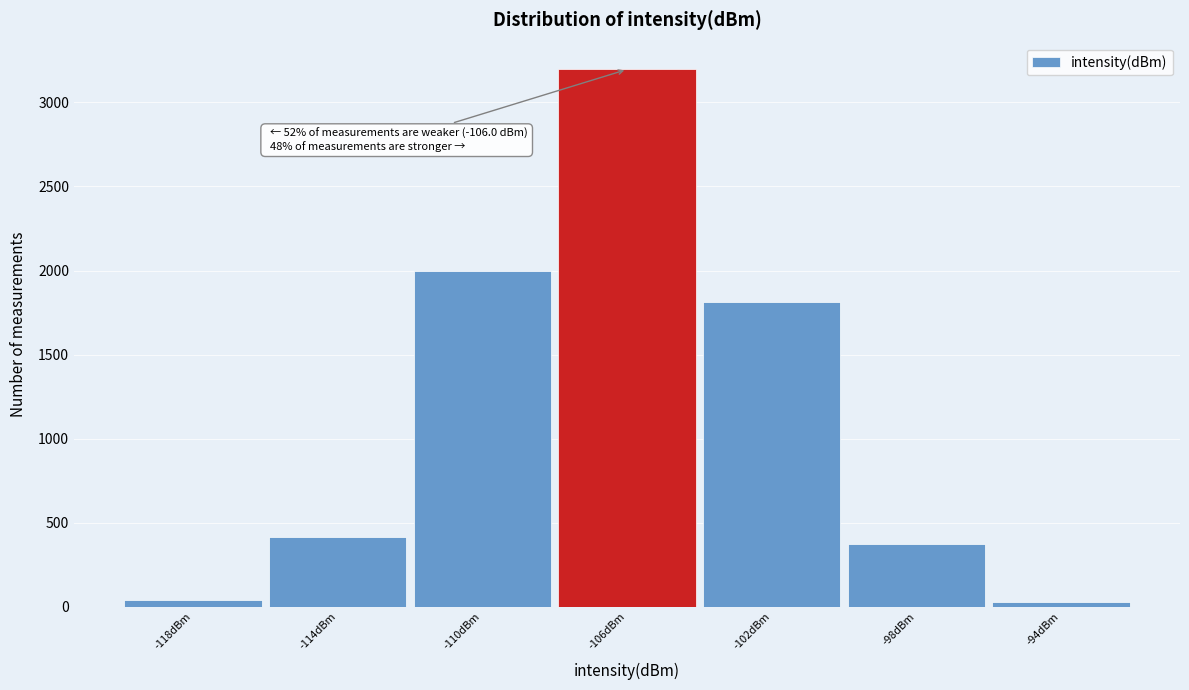

Over which range of the x-axis is the bar tallest?

-108 to -104